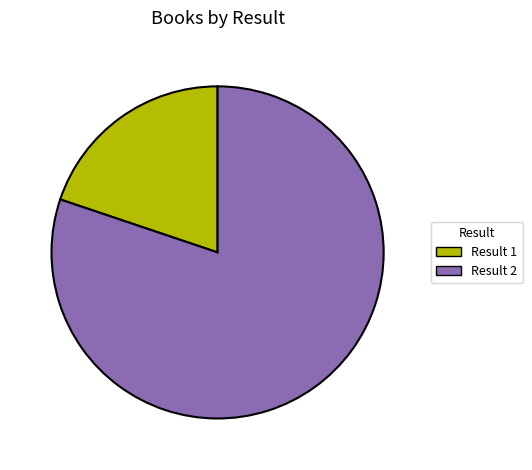

Rank the categories by value from highest to lowest.

Result 2, Result 1